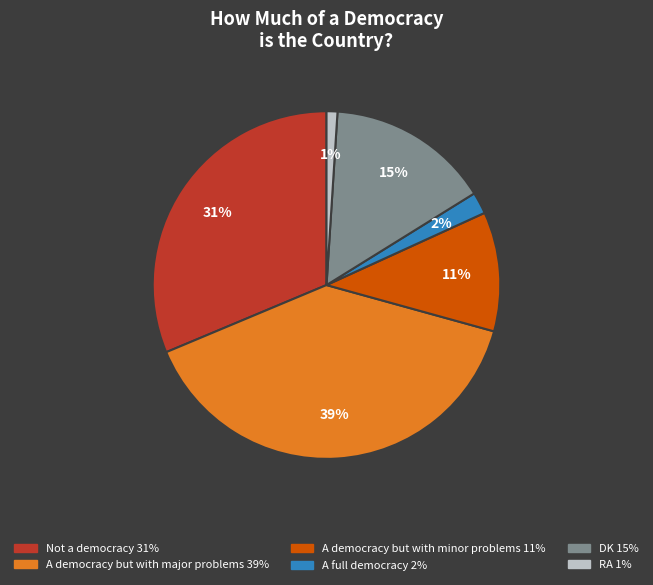

To the nearest percent, what percentage of the pie is A full democracy?

2%